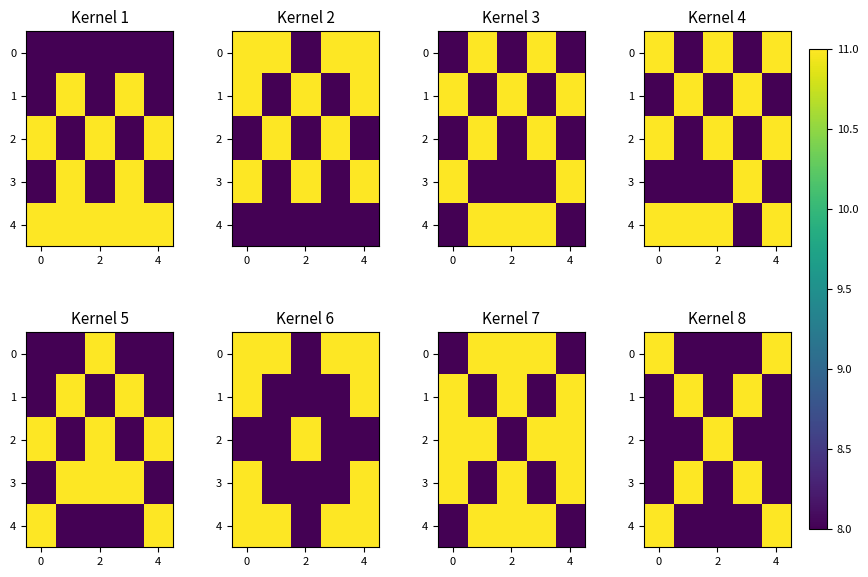

At how many categories does at least one series exceed 9?

5